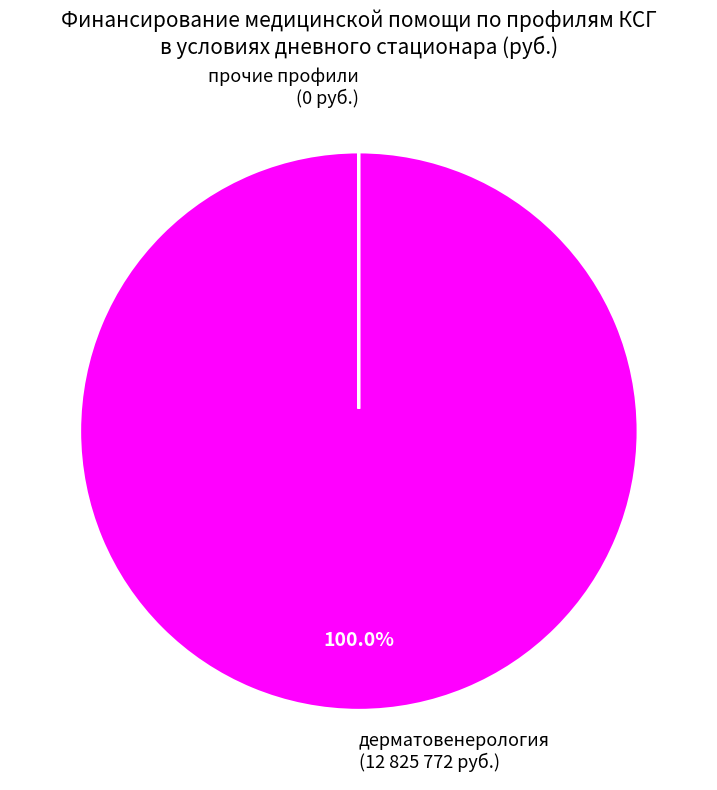

What is the largest slice in the pie chart?

дерматовенерология
(12825772 руб.)